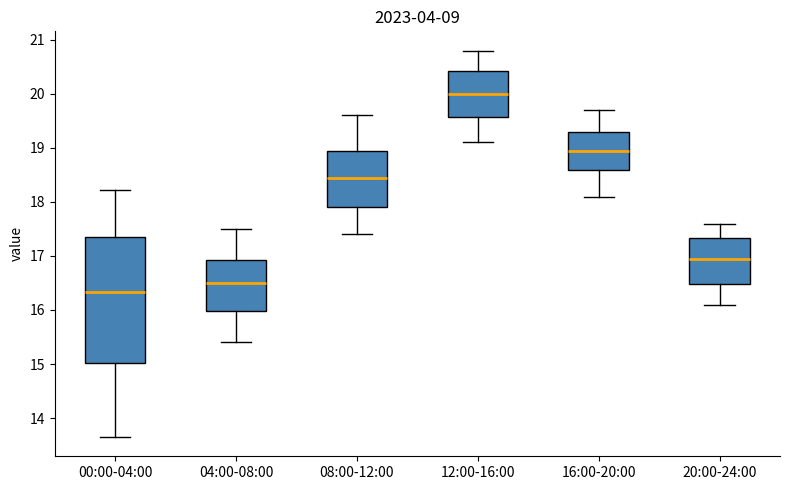

Comparing the boxes themselves (not the whiskers), which one is the tallest?

00:00-04:00